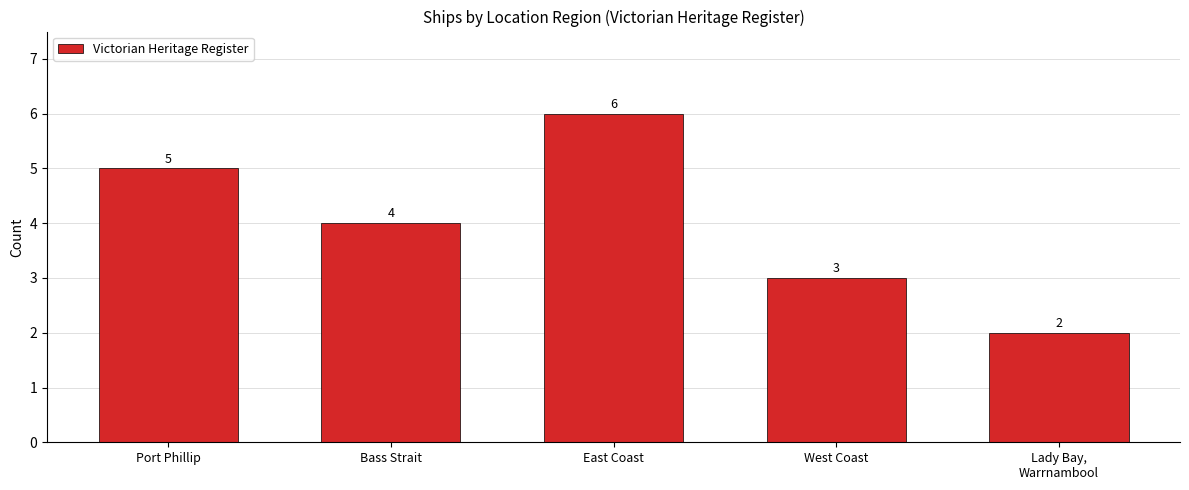

What is the difference between the maximum and minimum values?

4